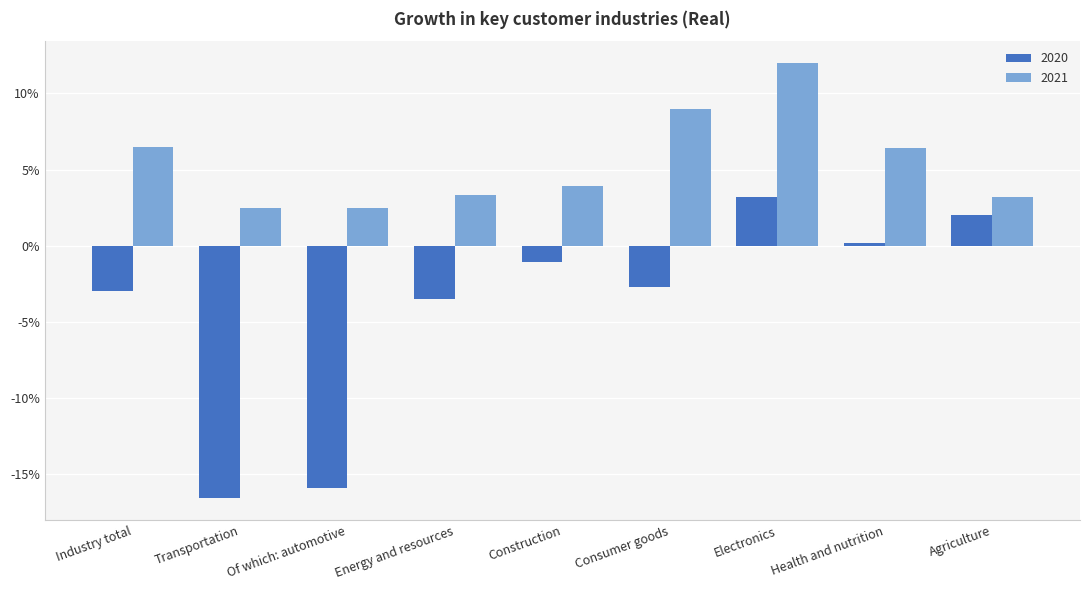

Are the bars horizontal?

No